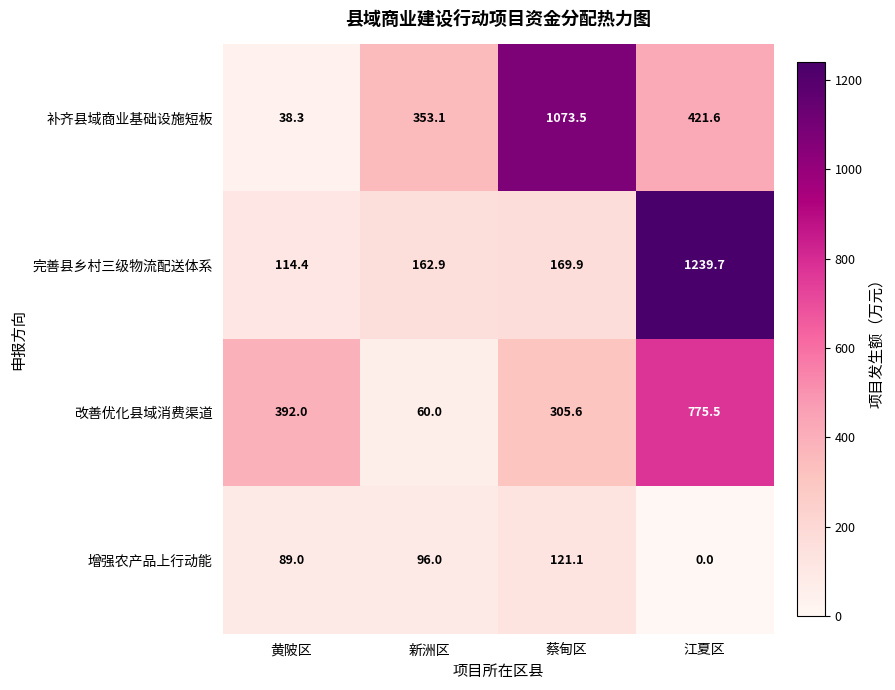

Which series has the largest total across all categories?

补齐县域商业基础设施短板